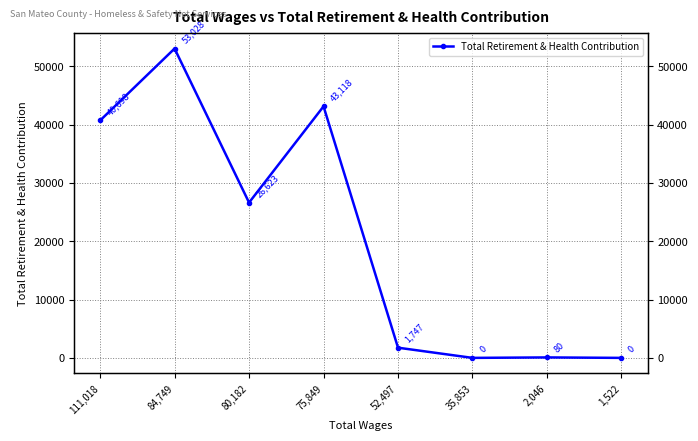

Does the chart display data point markers on the line(s)?

Yes